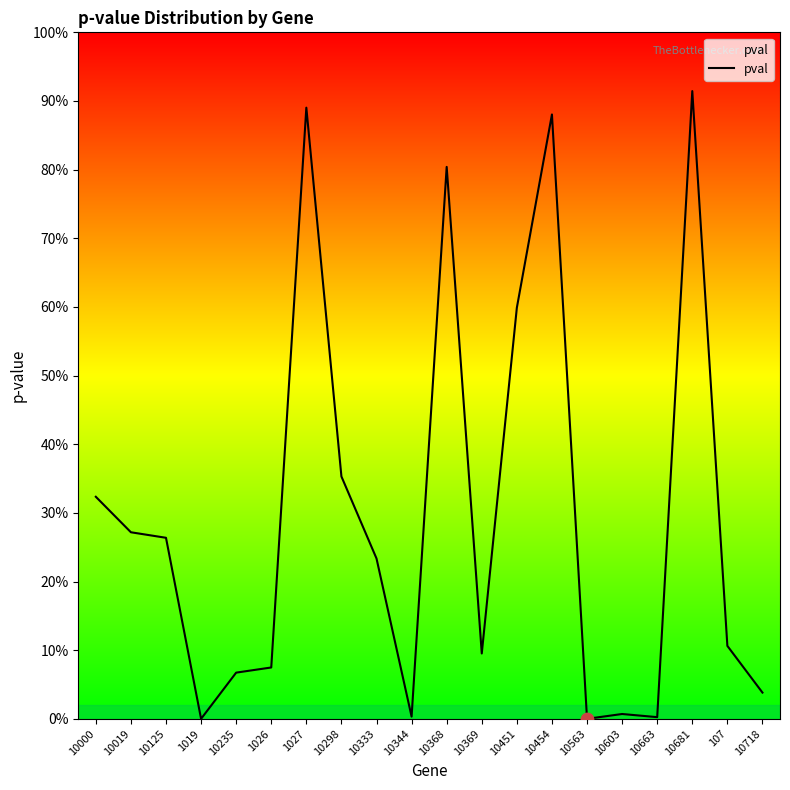

Which has a higher value, 10344 or 10681?

10681